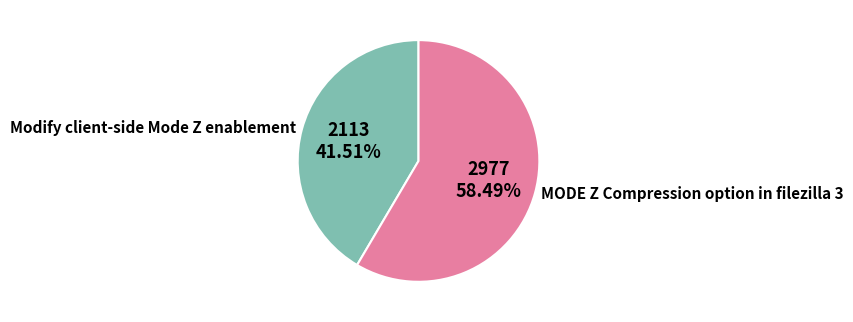

Which has a higher value, Modify client-side Mode Z enablement or MODE Z Compression option in filezilla 3?

MODE Z Compression option in filezilla 3